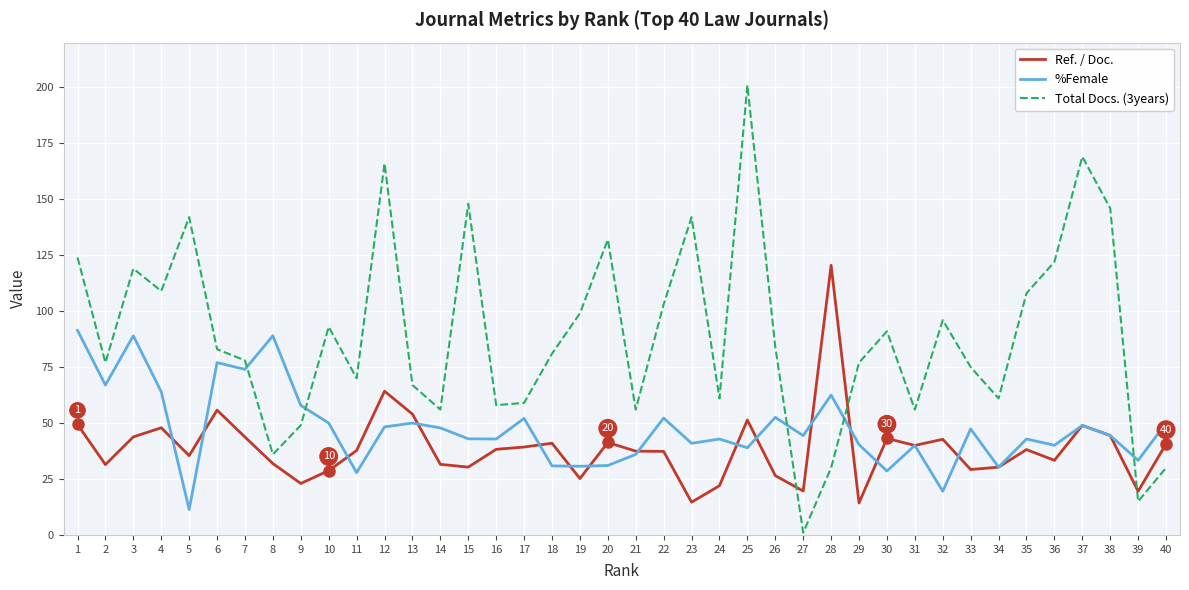

At which category does Ref. / Doc. reach its first local peak?

4